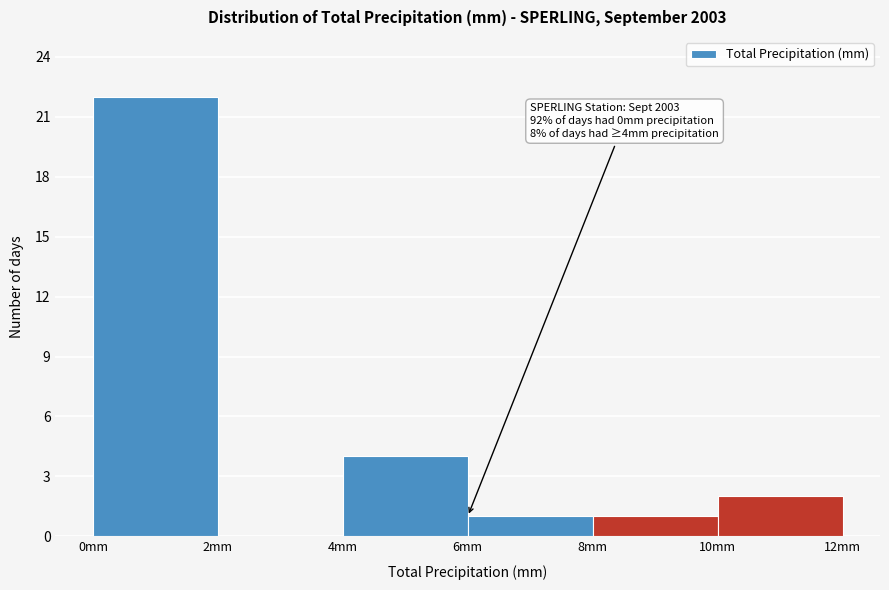

Which range on the x-axis has the tallest bar?

0 to 2